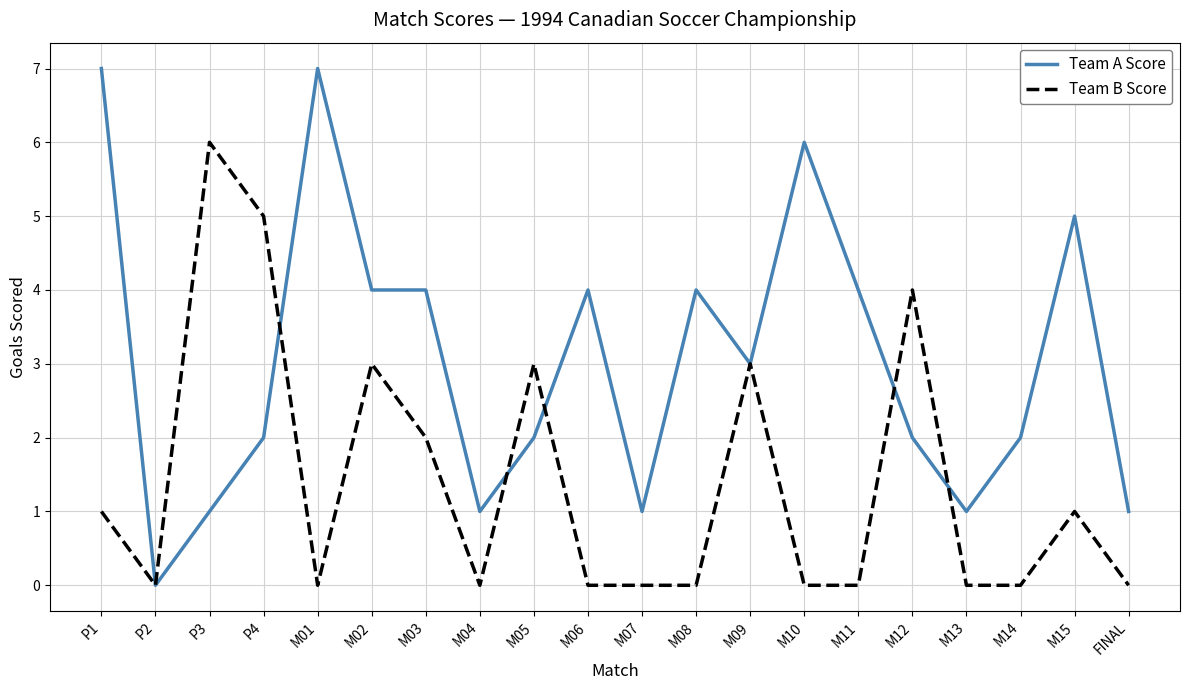

What position from the right is M06?

11